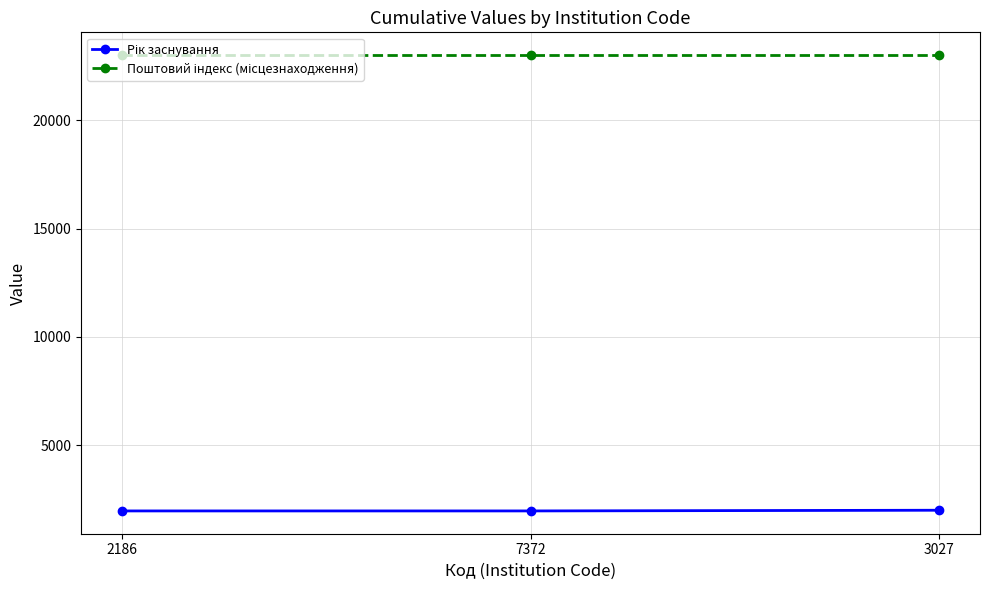

What is the label of the 1st point from the right?

3027